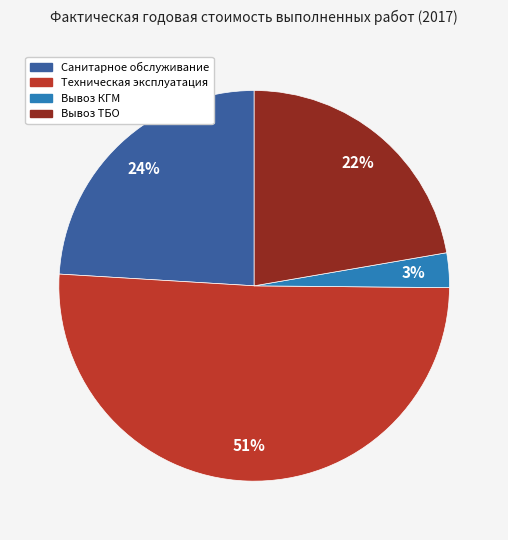

Is the sum of Техническая эксплуатация and Вывоз ТБО greater than half?

Yes